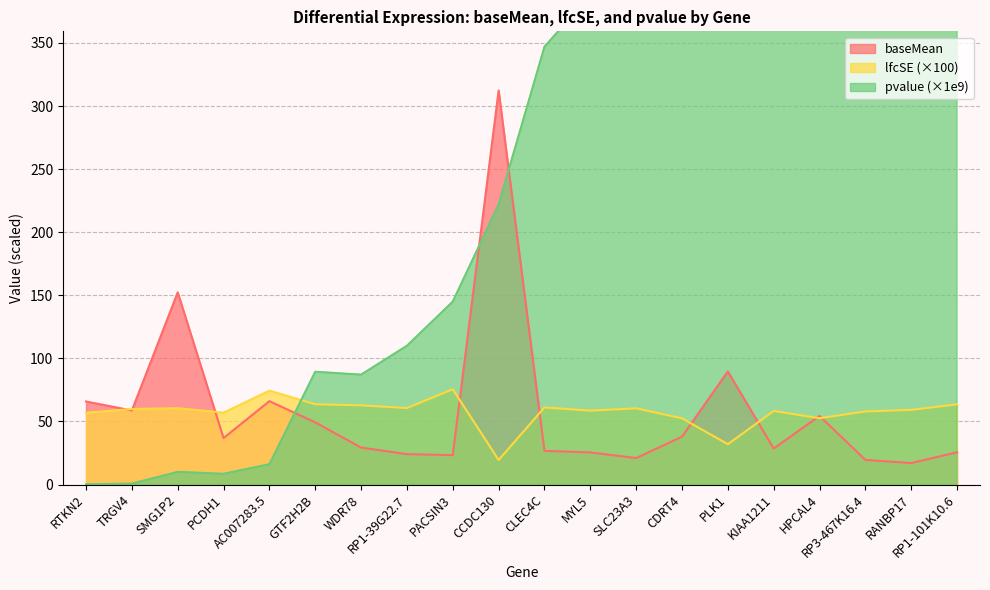

Reading right to left, list all the values displayed in this chart.

baseMean: 25.6	17.0	19.5	54.4	28.5	89.6	37.9	21.0	25.4	26.7	312.4	23.3	24.1	29.3	49.3	66.1	36.8	152.3	58.7	65.8
lfcSE: 63.5	59.1	57.9	52.6	58.3	32.0	52.5	60.4	58.6	61.1	19.4	75.5	60.6	62.7	63.6	74.4	57.0	60.5	59.9	57.0
pvalue: 1720.0	1310.0	1340.0	1160.0	944.0	932.0	617.0	521.0	388.0	347.0	222.0	145.0	110.0	87.1	89.4	16.1	8.5	10.0	0.7	0.2